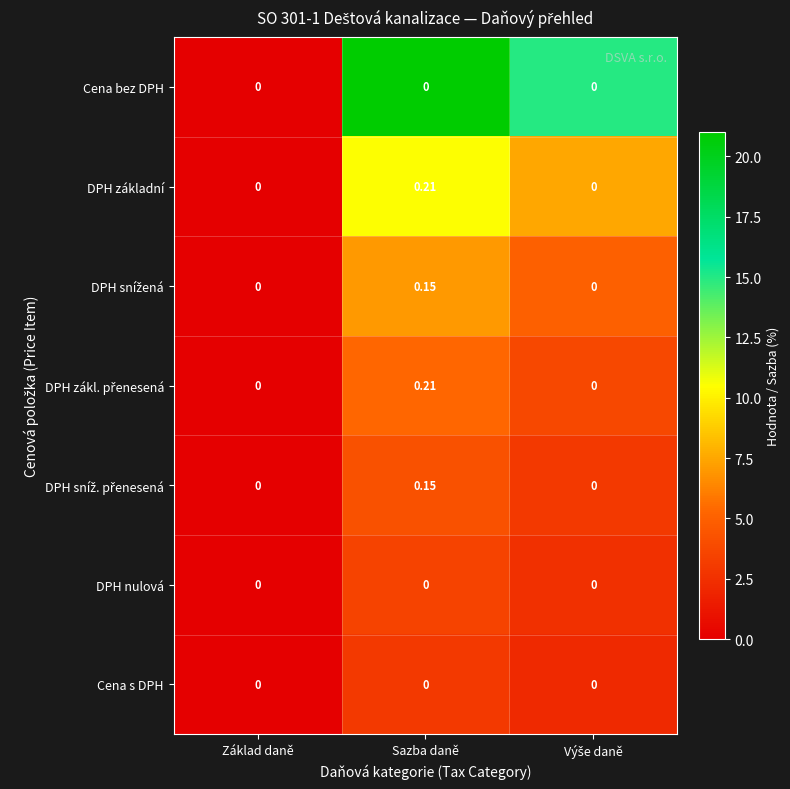

At which category is the sum across all series the highest?

Sazba daně